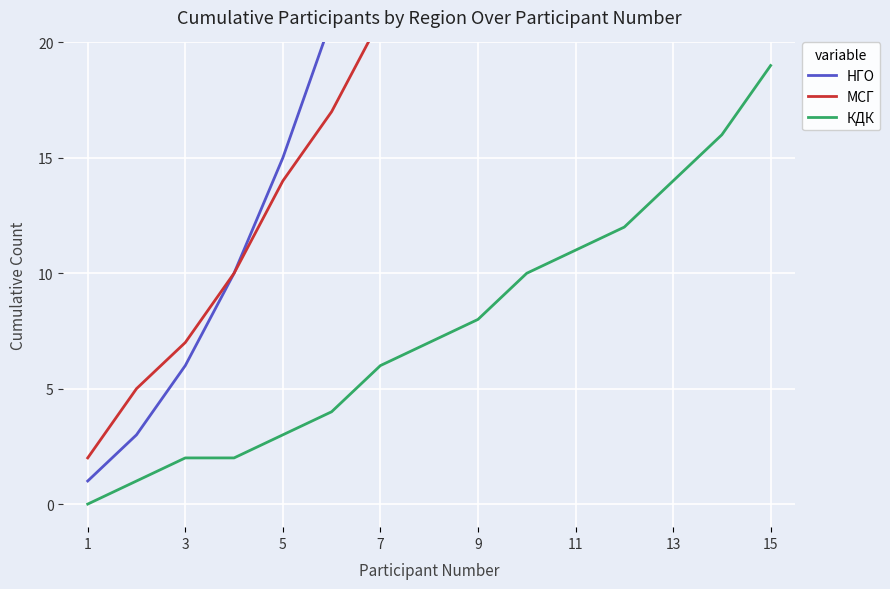

The КДК series shows 2 at 15. True or false?

False